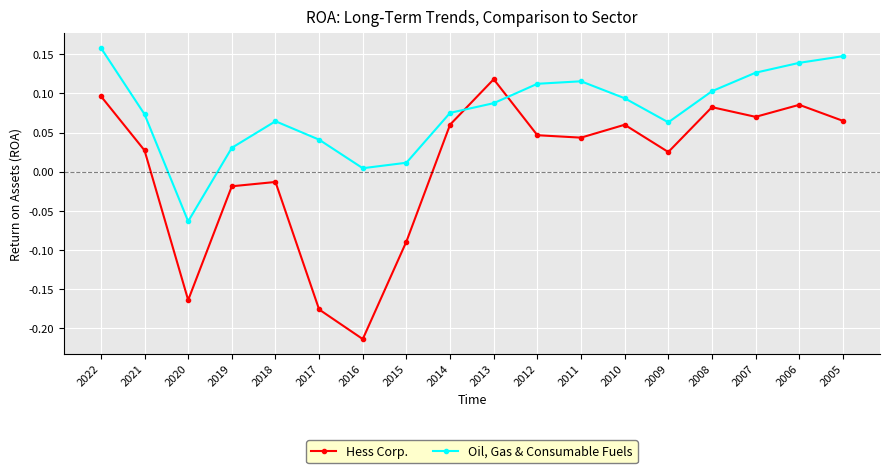

Which series changed the most between 2021 and 2015?

Hess Corp.